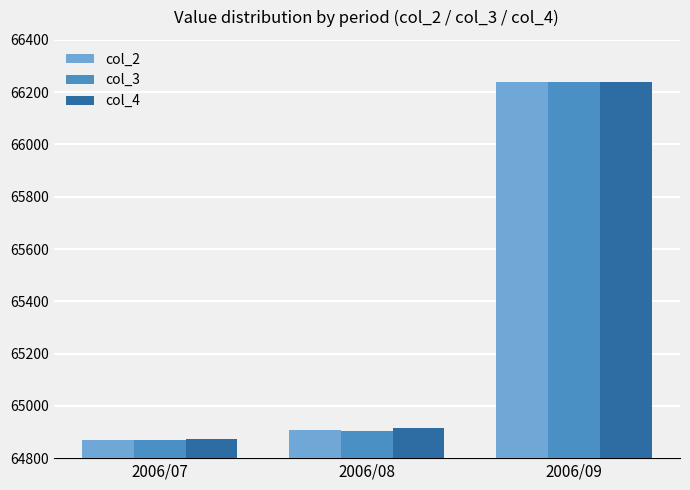

Rank the categories by col_3 value from lowest to highest.

2006/07, 2006/08, 2006/09